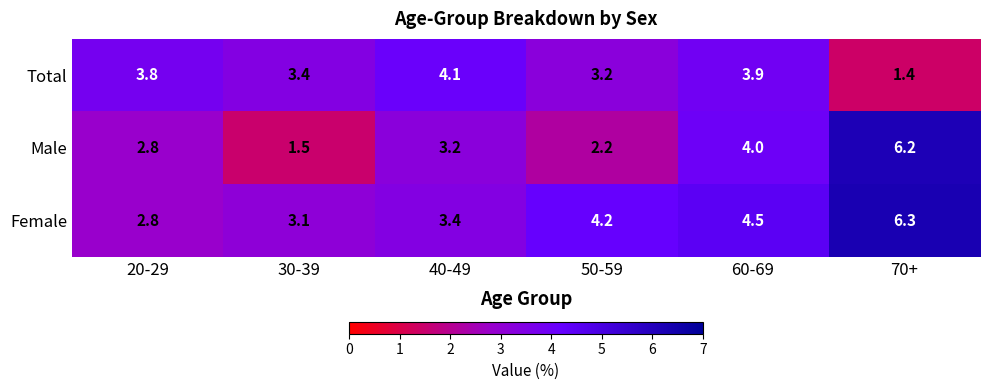

Which series has the largest range (max minus min)?

Male